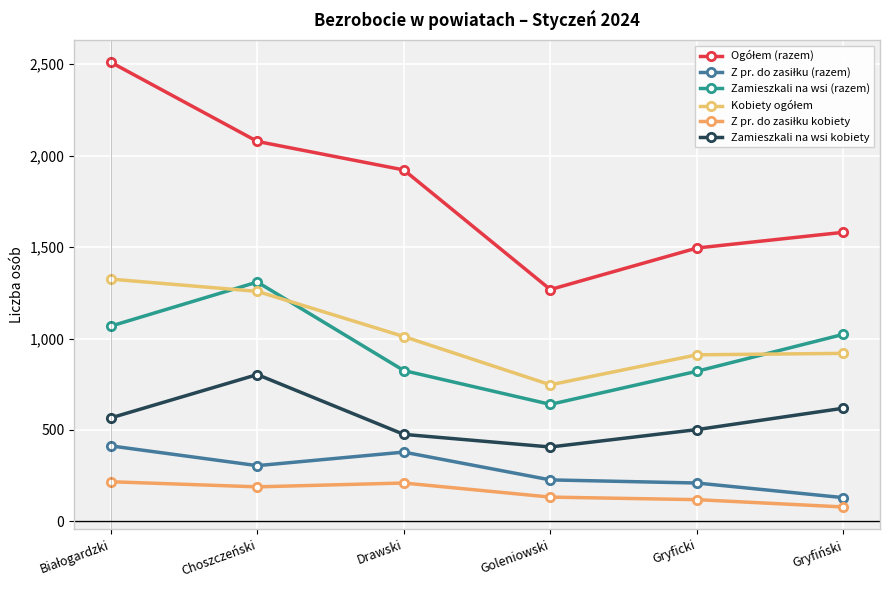

How many series are shown in this chart?

6